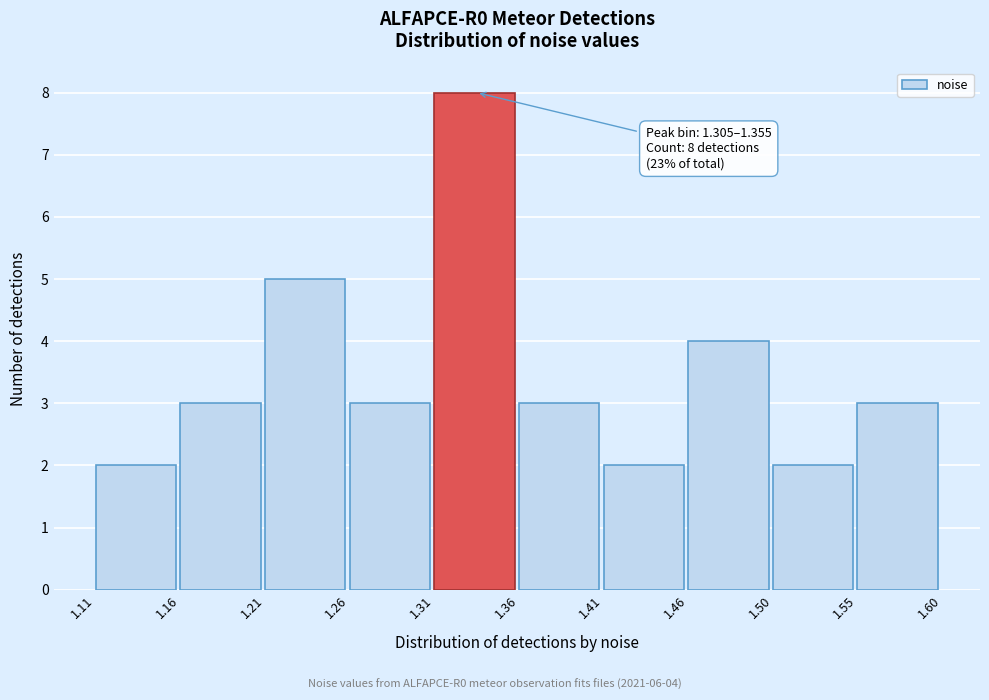

Over which range of the x-axis is the bar tallest?

1.31 to 1.36